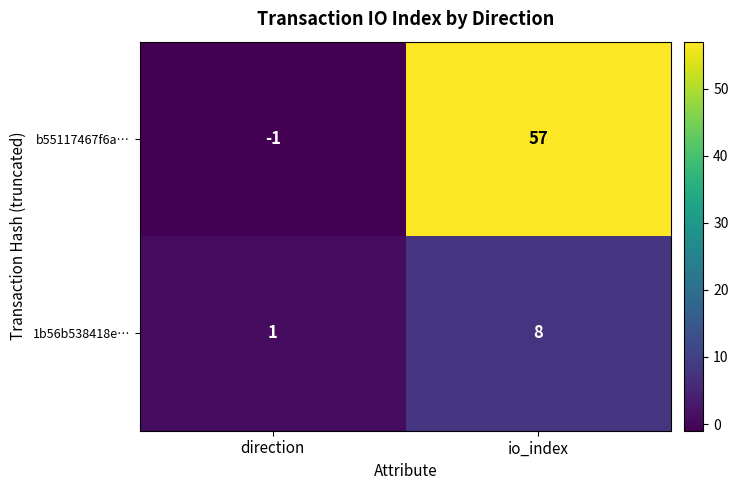

What is the total value across all series at io_index?

65